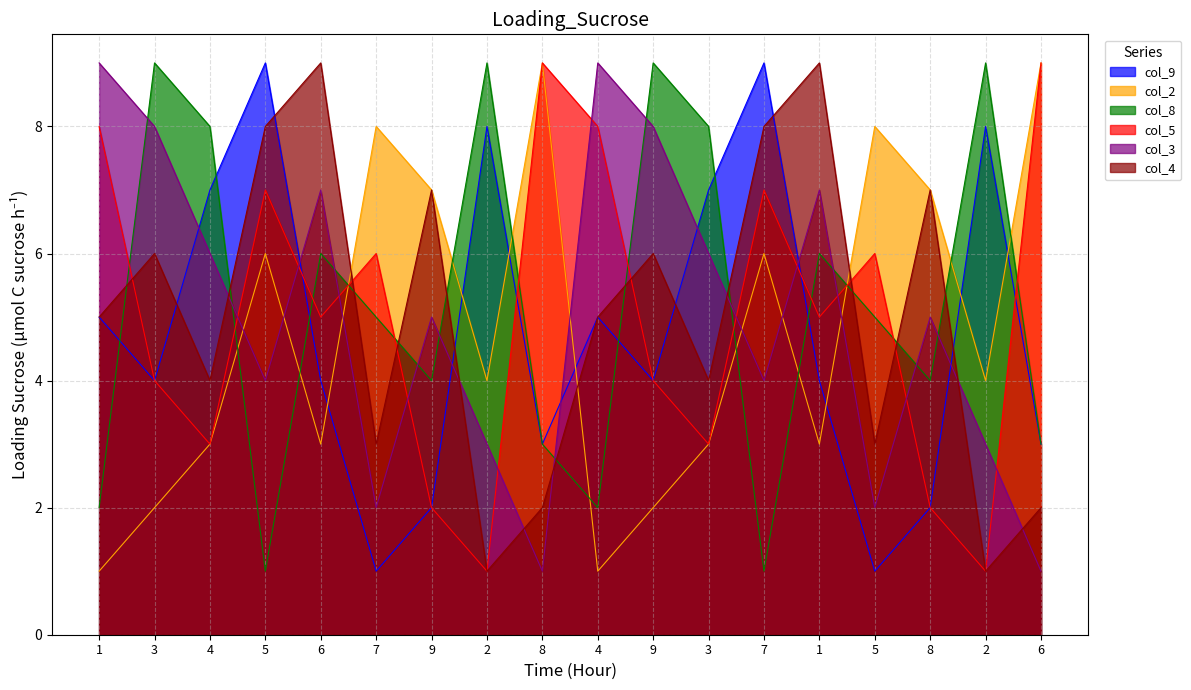

The value of col_8 at 1 is 2. True or false?

False